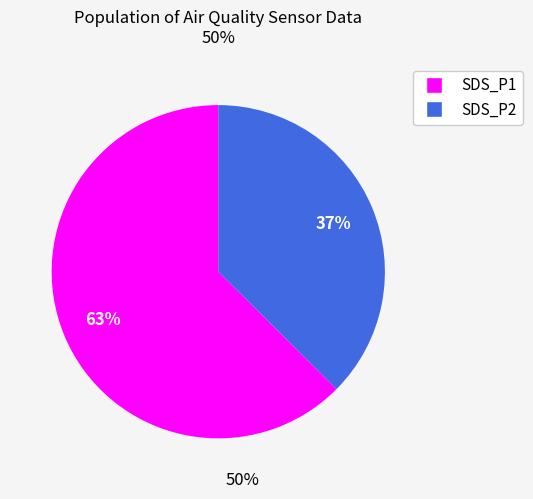

Does SDS_P2 represent more than half of the total?

No